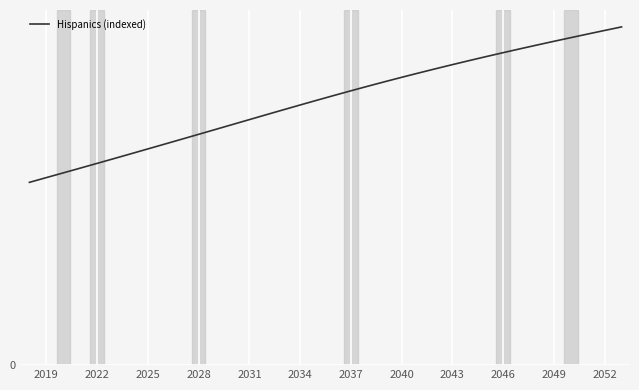

Is this an area chart (filled region under the line)?

No